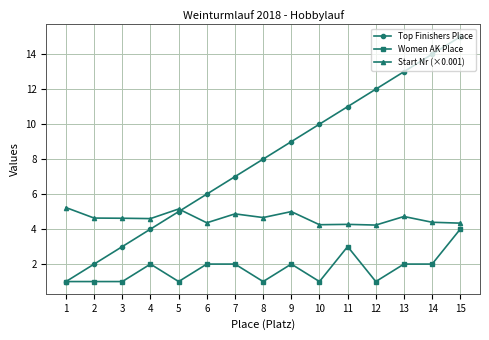

True or false: Start Nr (×0.001) and Women AK Place cross at least once.

False